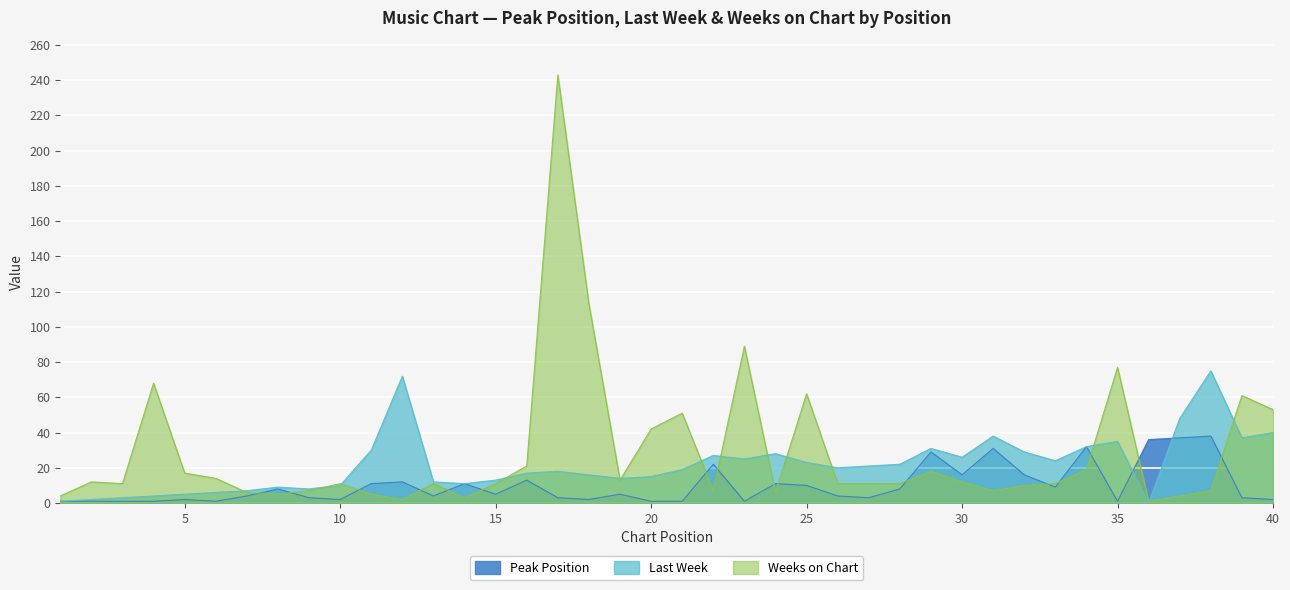

At which label does Last Week reach its minimum?

36